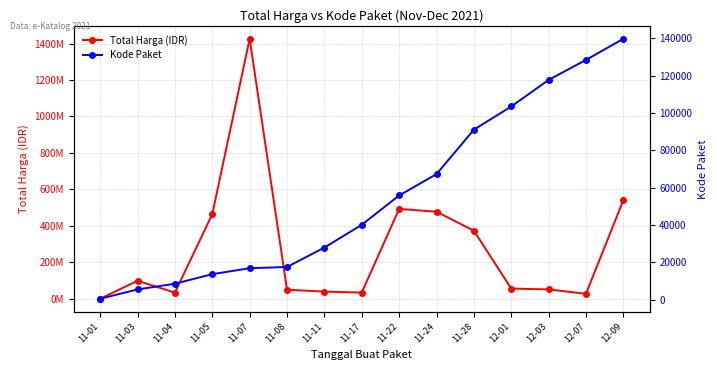

What is the label of the 10th point from the left?

11-24